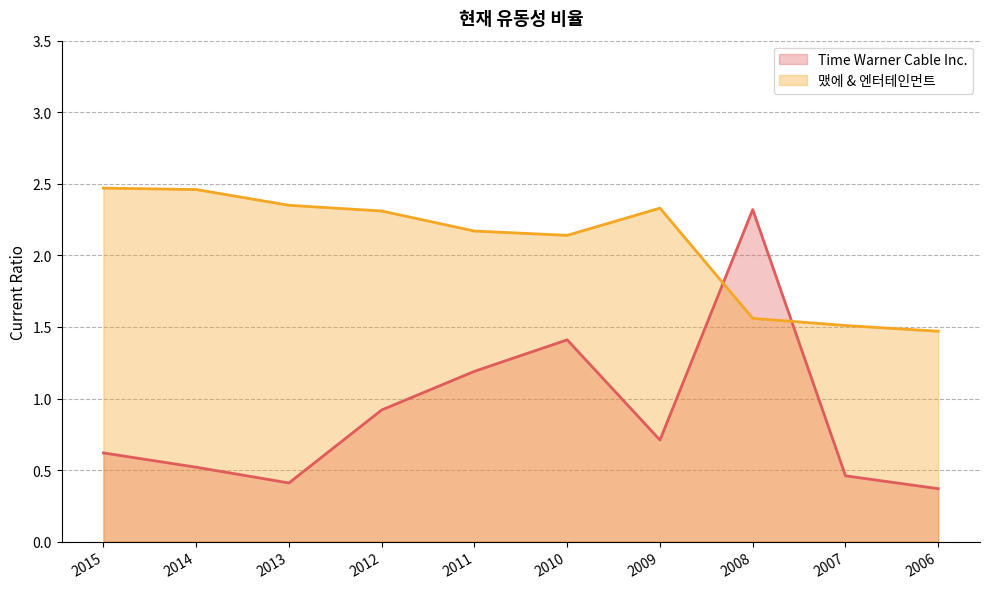

The value of 맸에 & 엔터테인먼트 at 2015 is 3.6. True or false?

False